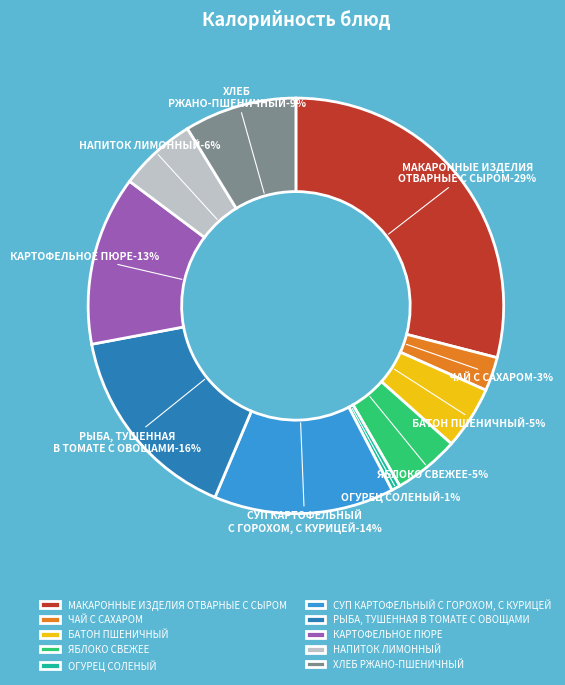

To the nearest percent, what portion does СУП КАРТОФЕЛЬНЫЙ С ГОРОХОМ, С КУРИЦЕЙ represent?

14%